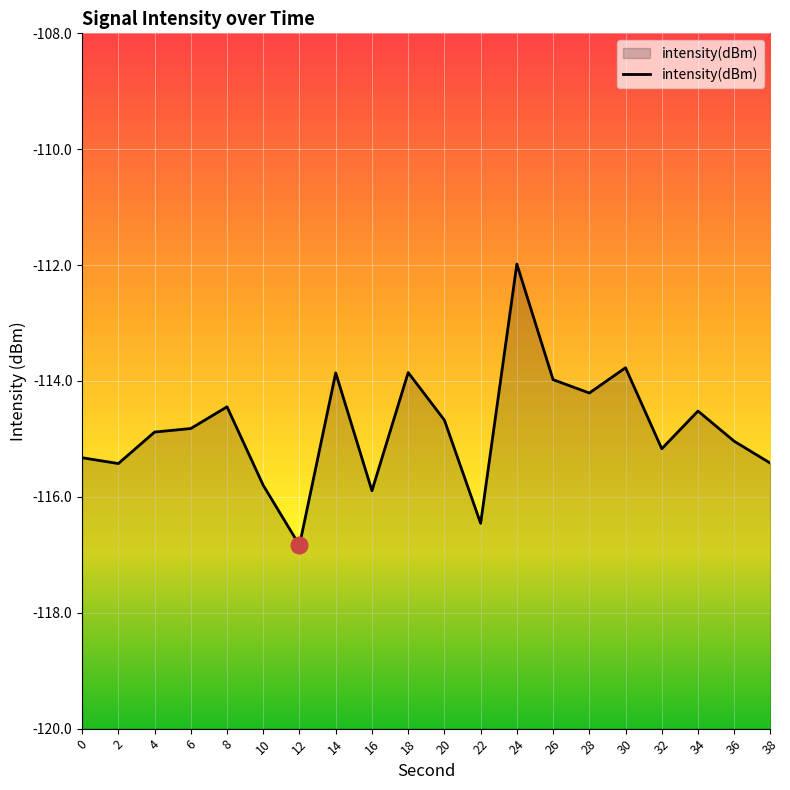

What is the value of the 15th point from the left?

-114.2